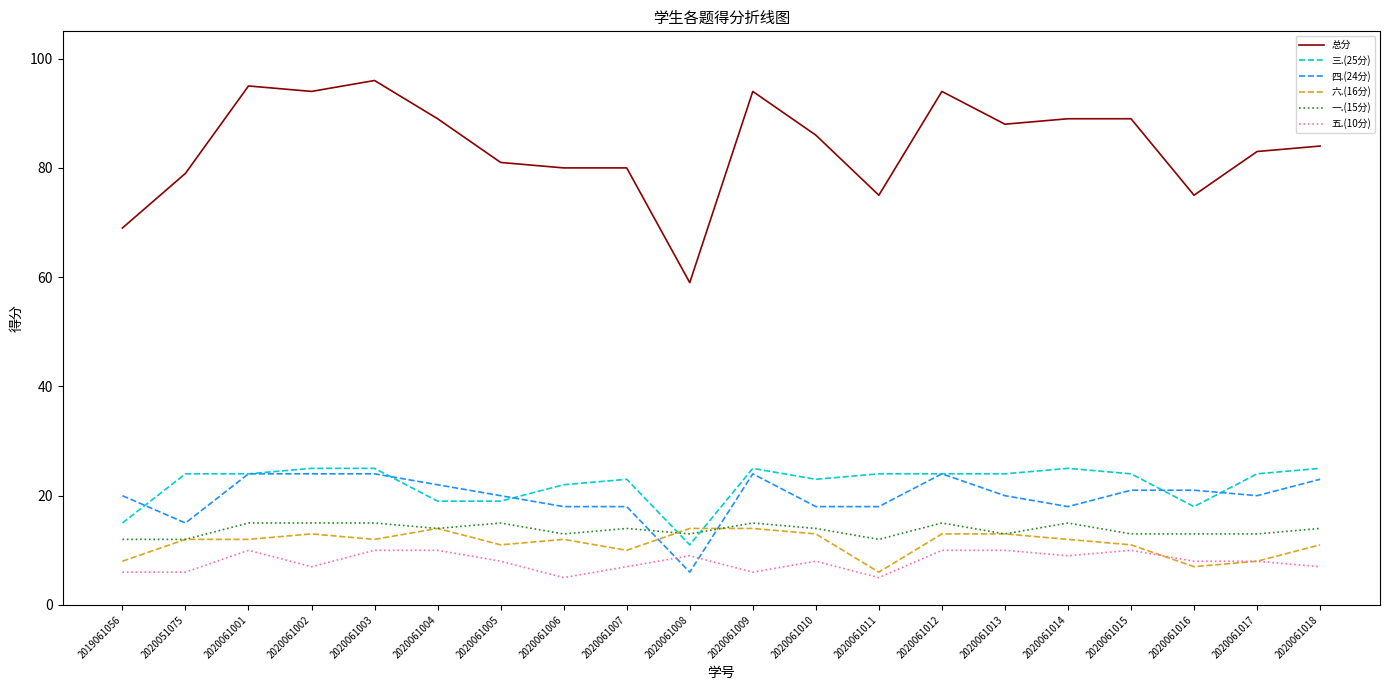

Rank the series at 2019061056 from highest to lowest value.

总分, 四.(24分), 三.(25分), 一.(15分), 六.(16分), 五.(10分)